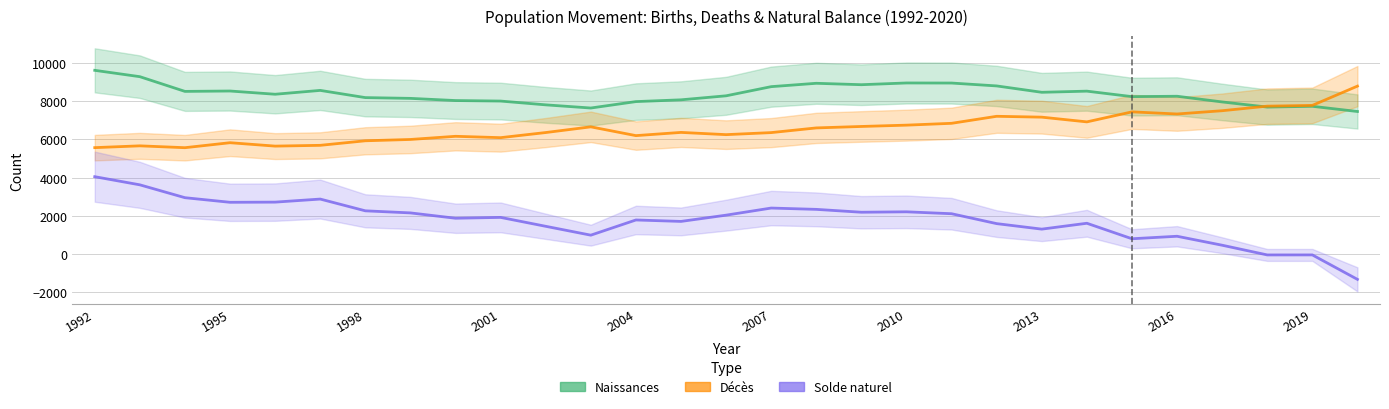

Is it true that Naissances equals 14058 at 1992?

False